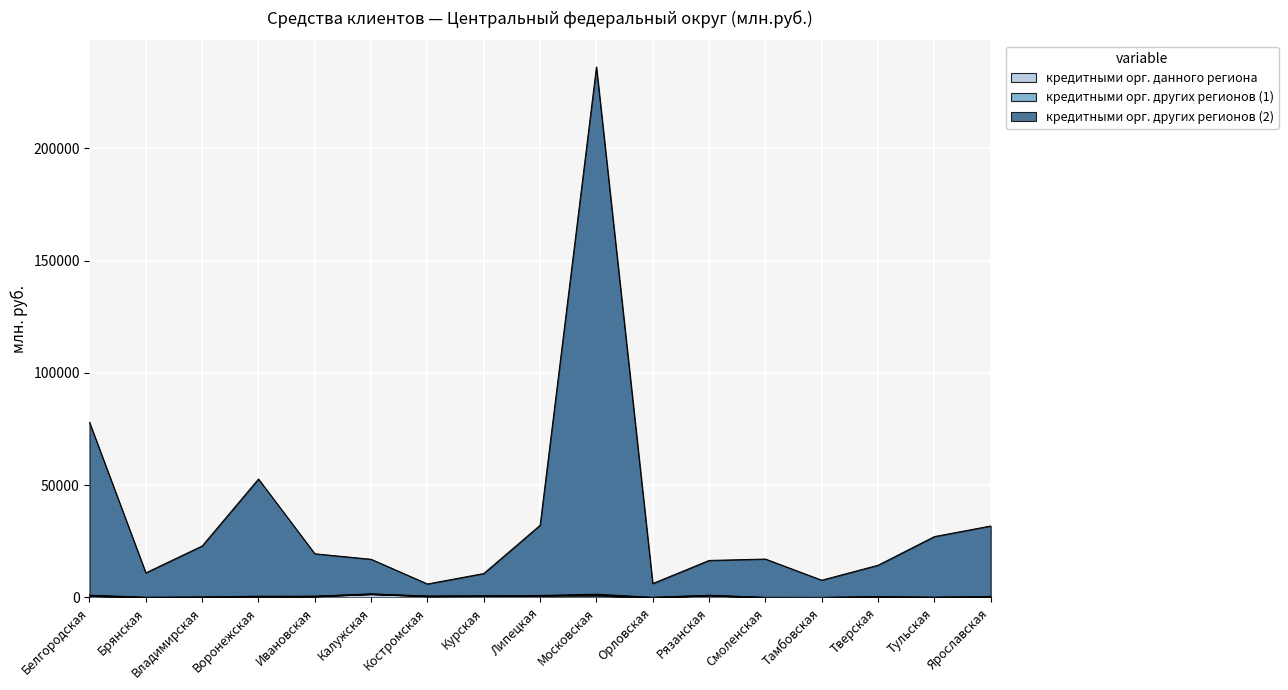

How many data points in кредитными орг. данного региона are above 296?

8